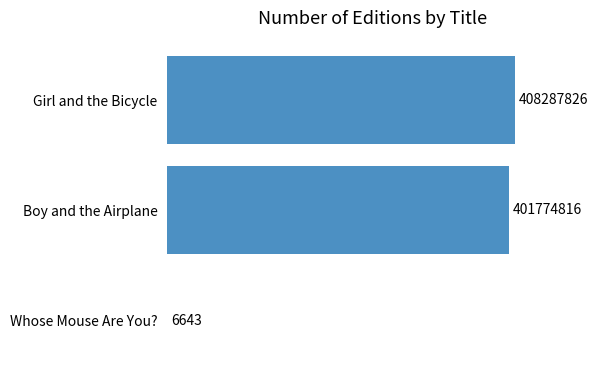

True or false: the data shows 6643 at Whose Mouse Are You?.

True